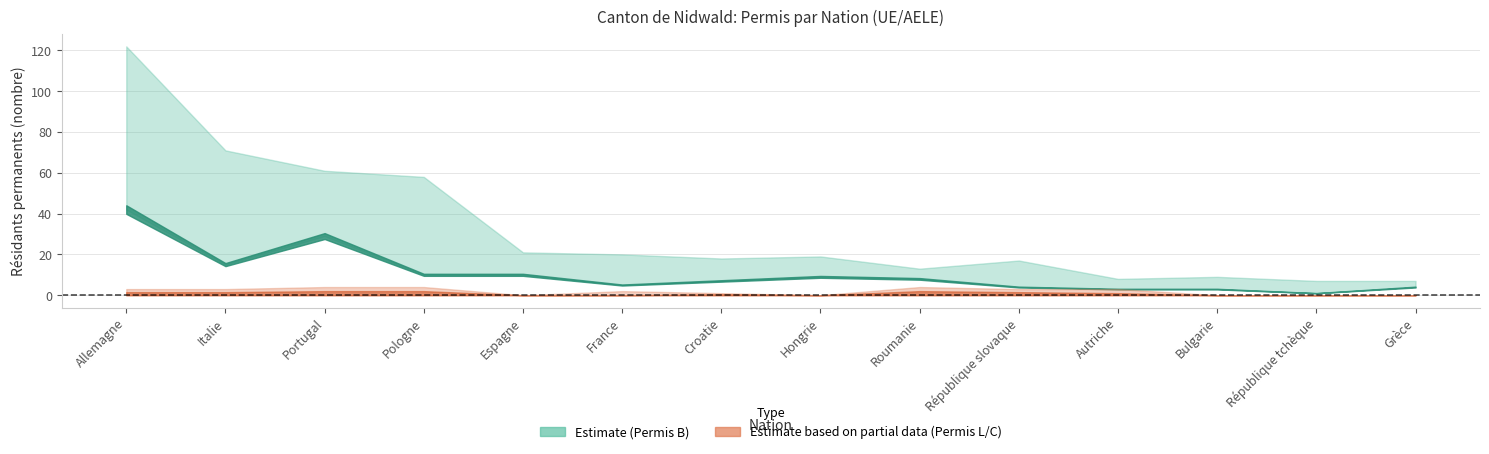

True or false: Hommes (Permis B) has more than 0 points higher than both neighbors.

True